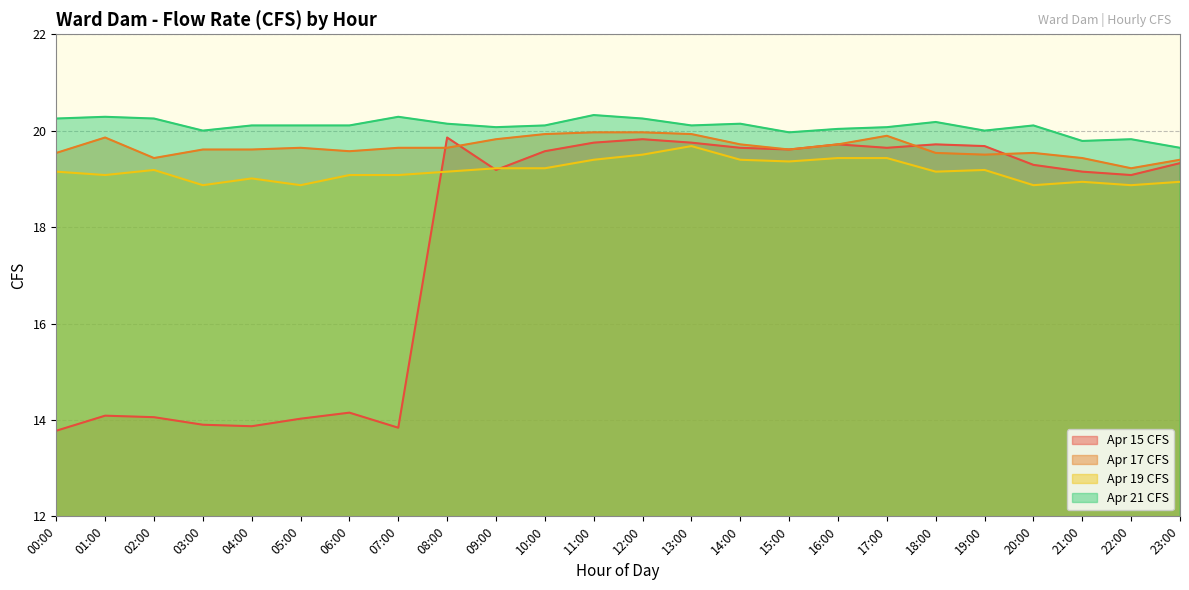

What are all the series names shown in the legend?

Apr 15 CFS, Apr 17 CFS, Apr 19 CFS, Apr 21 CFS